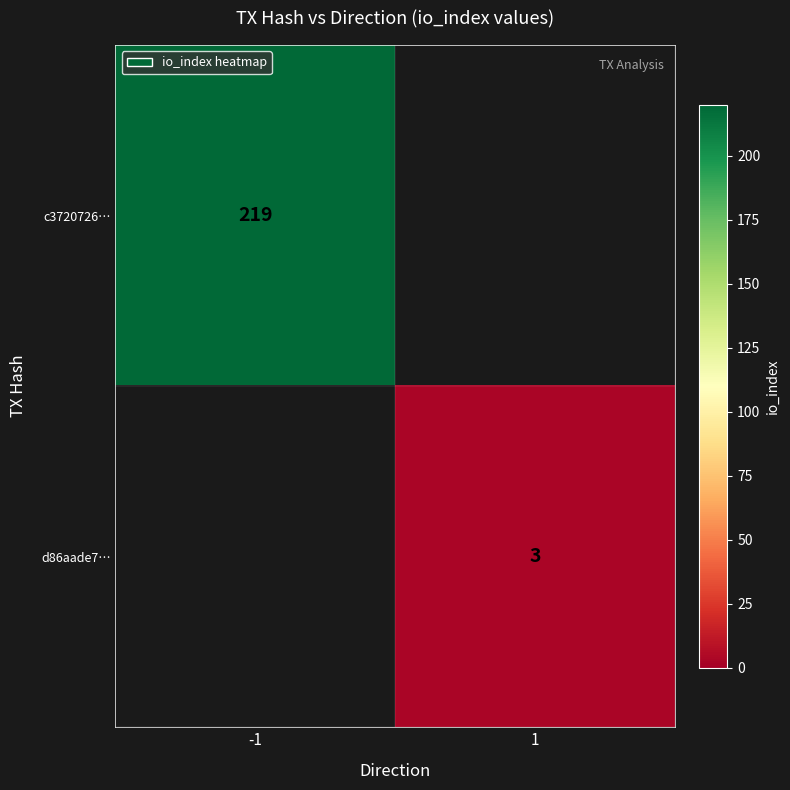

Is it true that c3720726… equals 219 at -1?

True